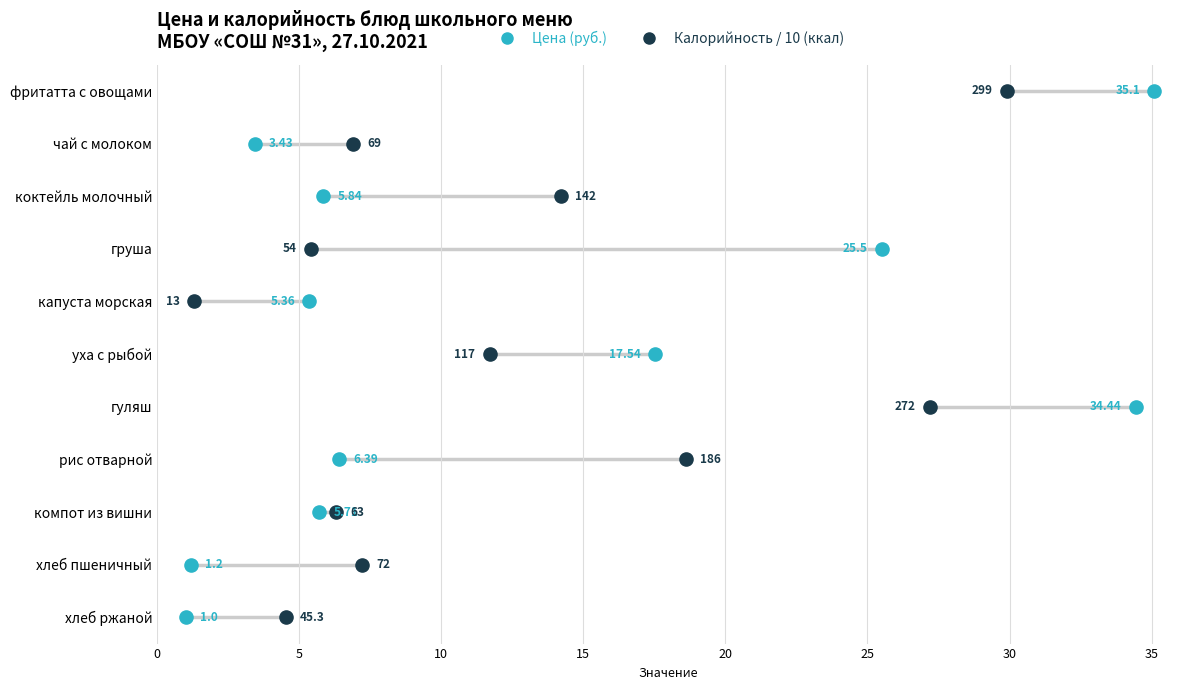

Which series has the widest spread of Y values?

Цена (руб.)